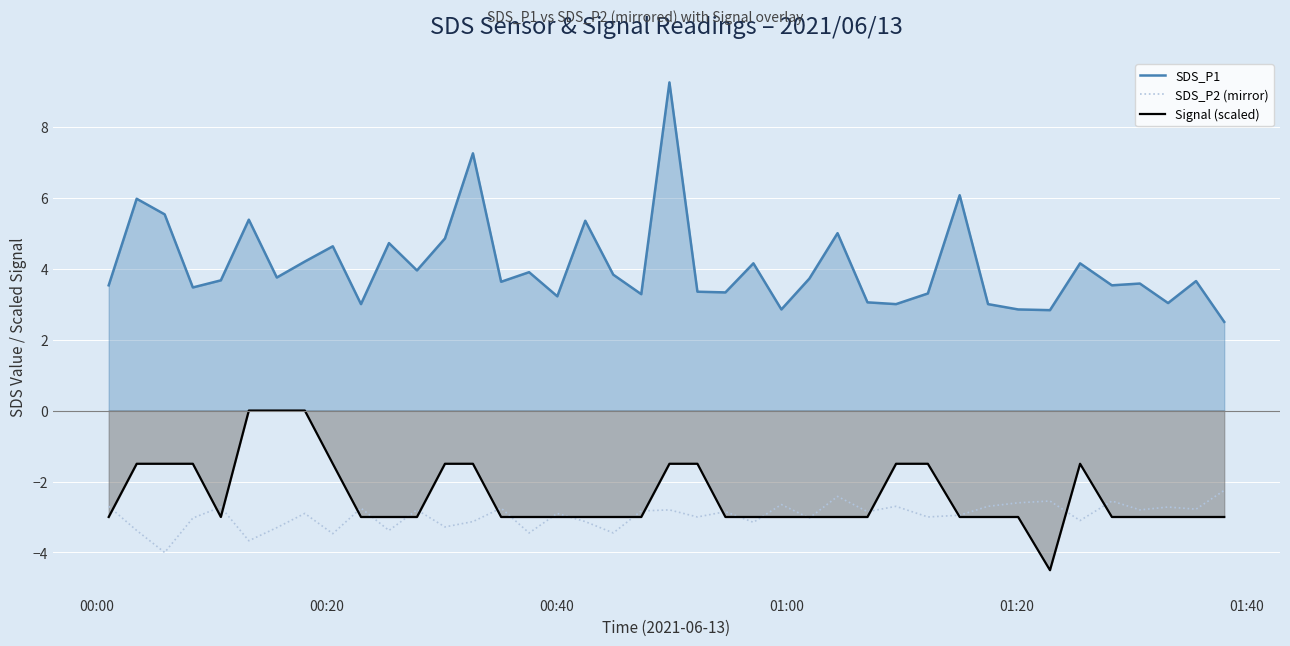

Which series has the largest total across all categories?

SDS_P1